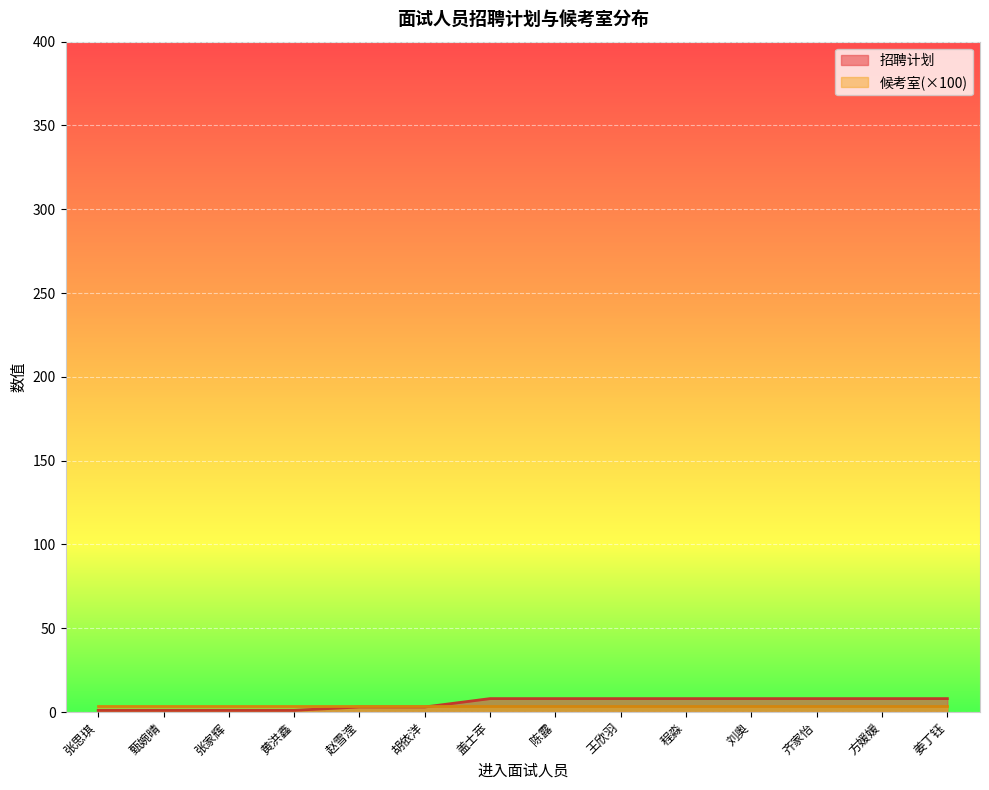

Reading right to left, list all the values displayed in this chart.

姜丁钰=8	方媛媛=8	齐家怡=8	刘奥=8	程淼=8	王欣羽=8	陈露=8	盖士苹=8	胡依洋=3	赵雪滢=3	黄洪鑫=1	张家辉=1	甄婉晴=1	张思琪=1